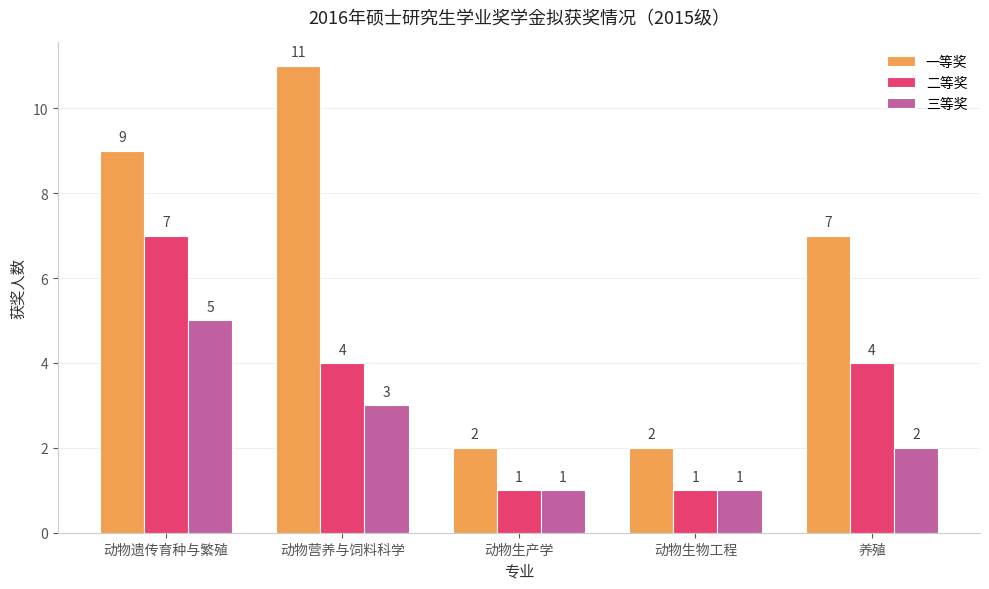

Rank the series by their average value, from lowest to highest.

三等奖, 二等奖, 一等奖